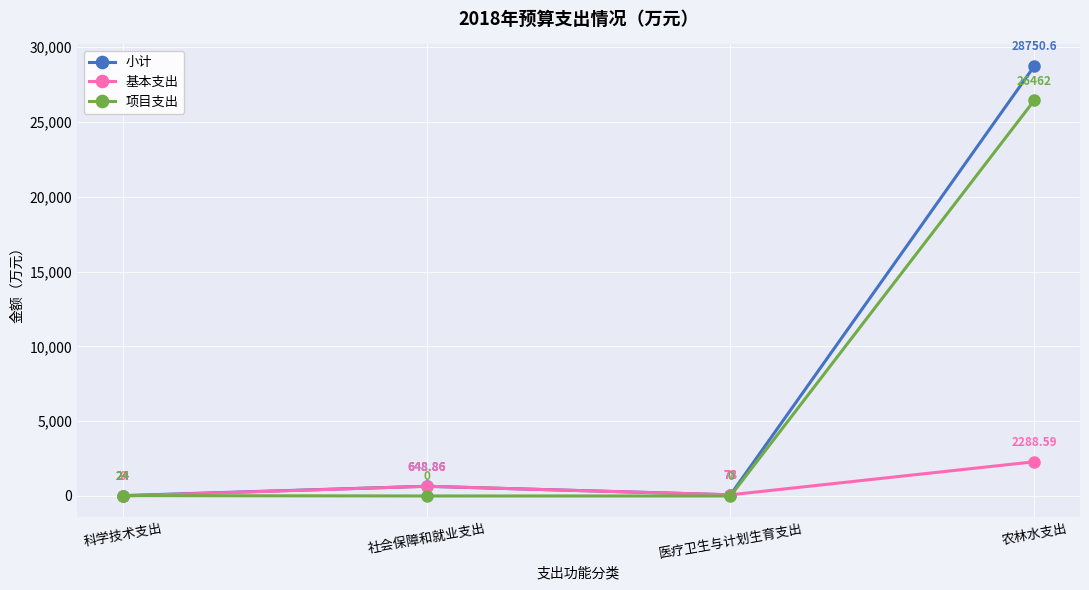

Reading left to right, transcribe all the data shown in this chart.

小计: 24.0	648.9	78.0	28750.6
基本支出: 0.0	648.9	78.0	2288.6
项目支出: 24.0	0.0	0.0	26462.0